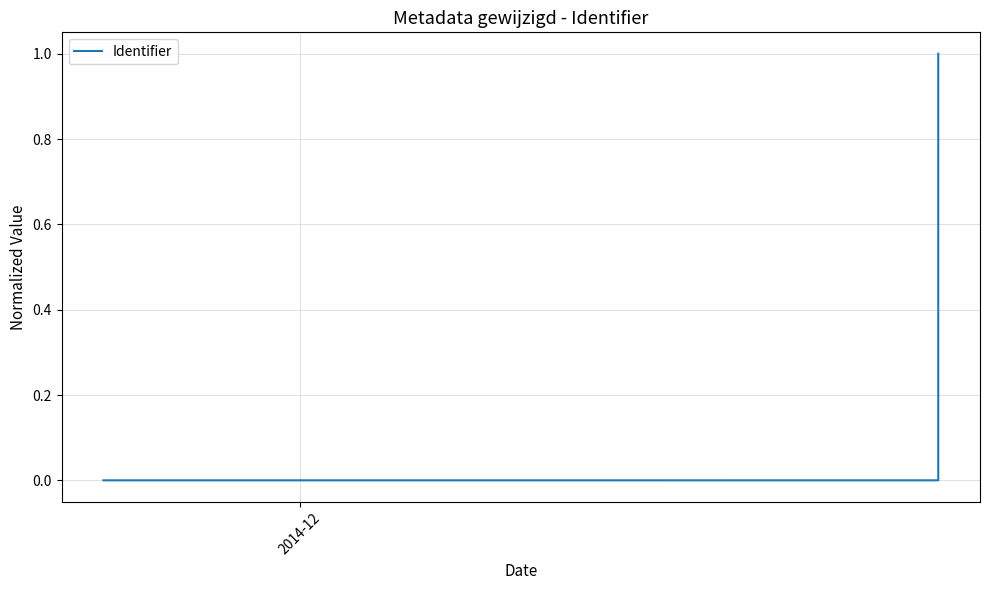

The chart shows a value of 1.6 at 8. True or false?

False